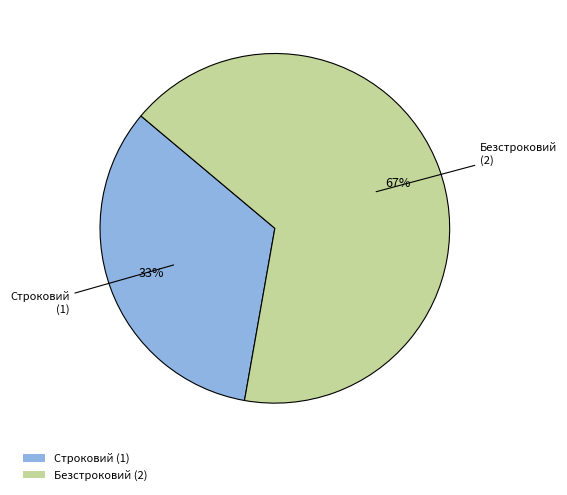

Which category has the biggest portion of the pie?

Безстроковий